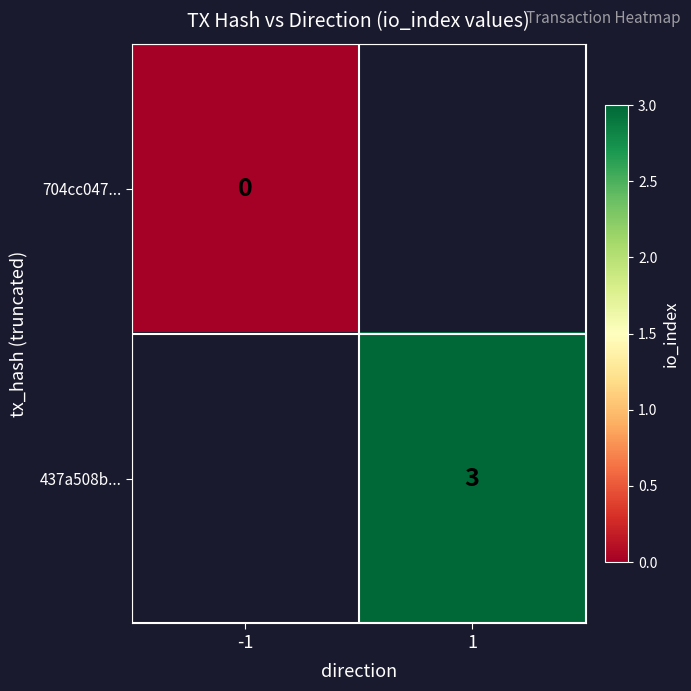

The value of 437a508b... at 1 is 4.0. True or false?

False